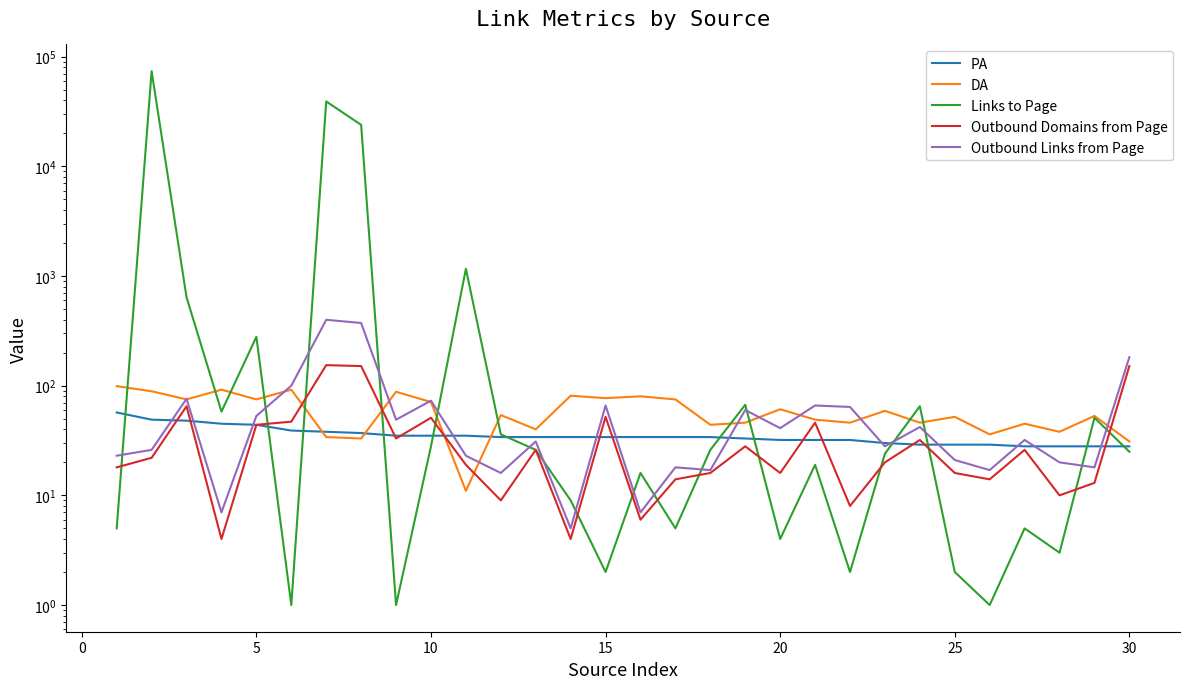

True or false: Outbound Links from Page and Outbound Domains from Page intersect in this chart.

False